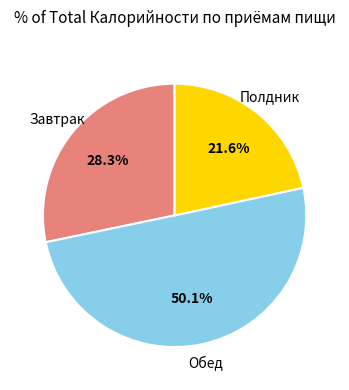

Count the number of slices in the pie.

3